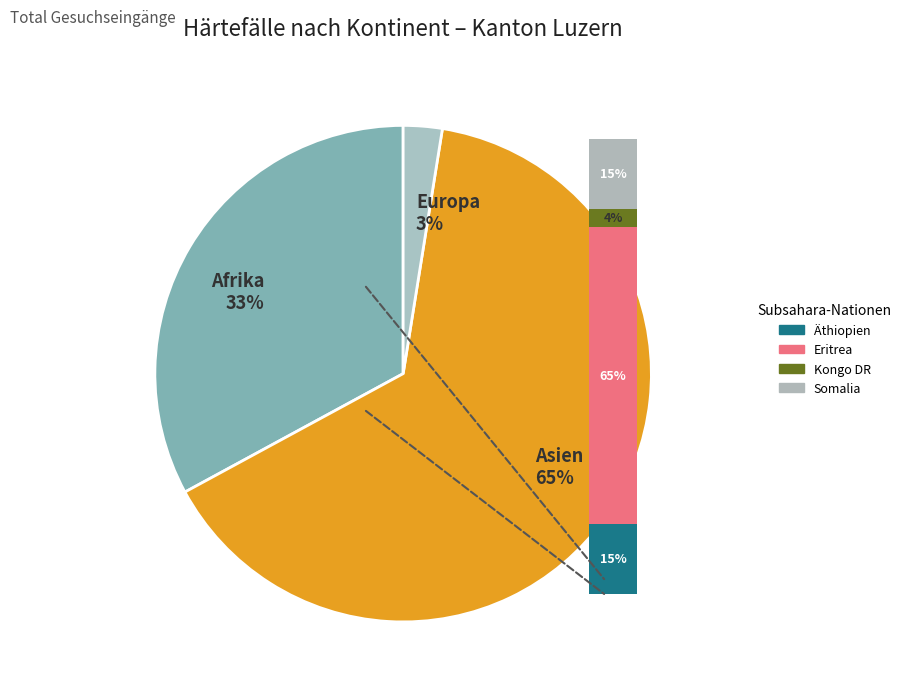

What is the majority slice?

Asien